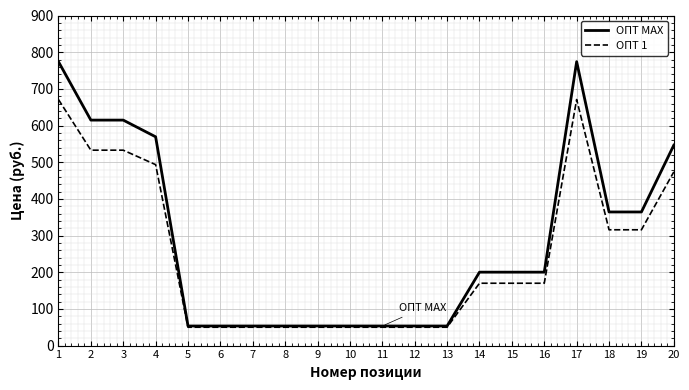

The value of ОПТ MAX at 9 is 53.4. True or false?

True